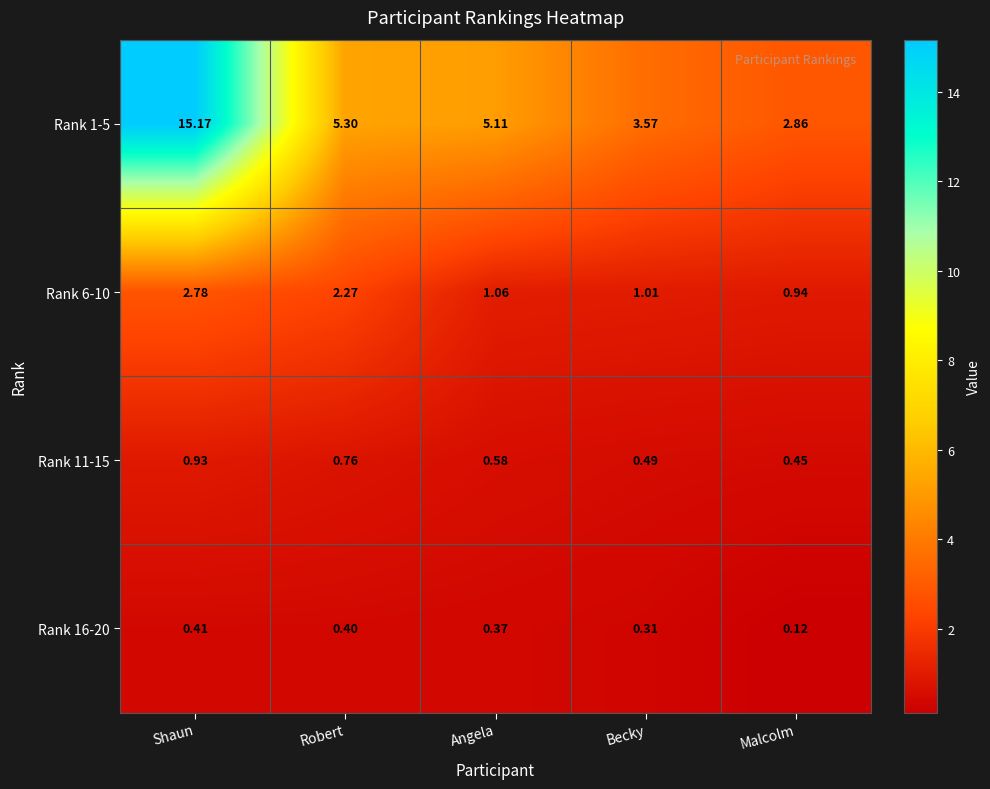

What is the total value across all series at Robert?

8.7